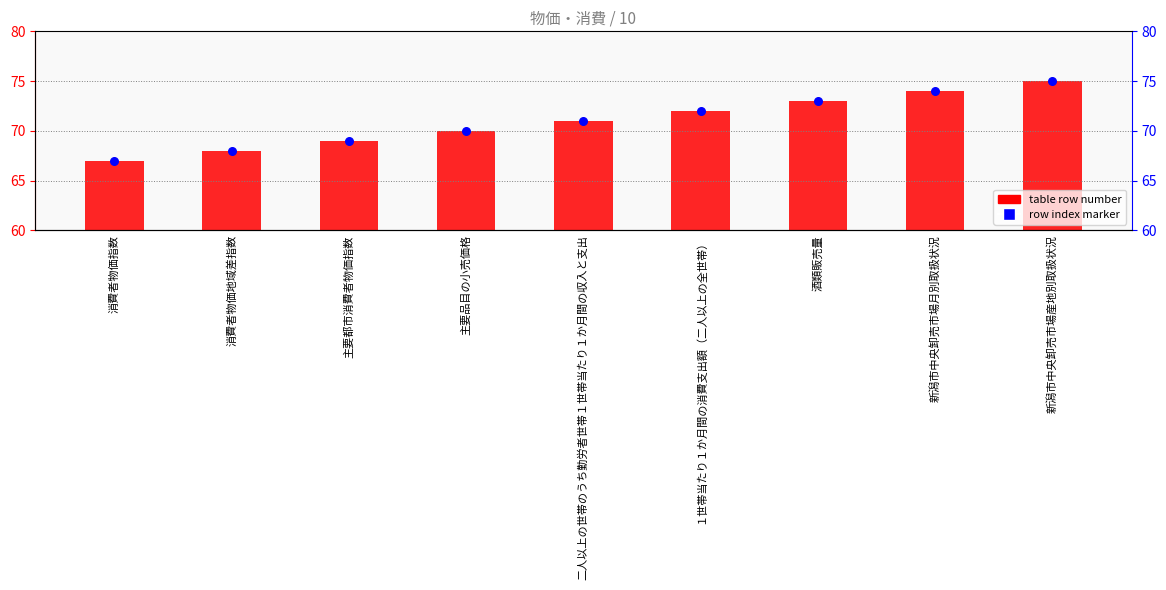

What are all the series names shown in the legend?

table row number, row index marker